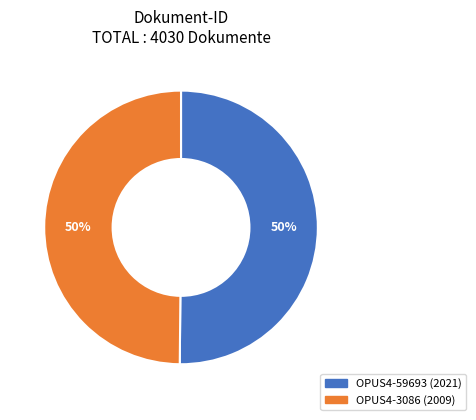

To the nearest percent, what is the average slice percentage?

50%